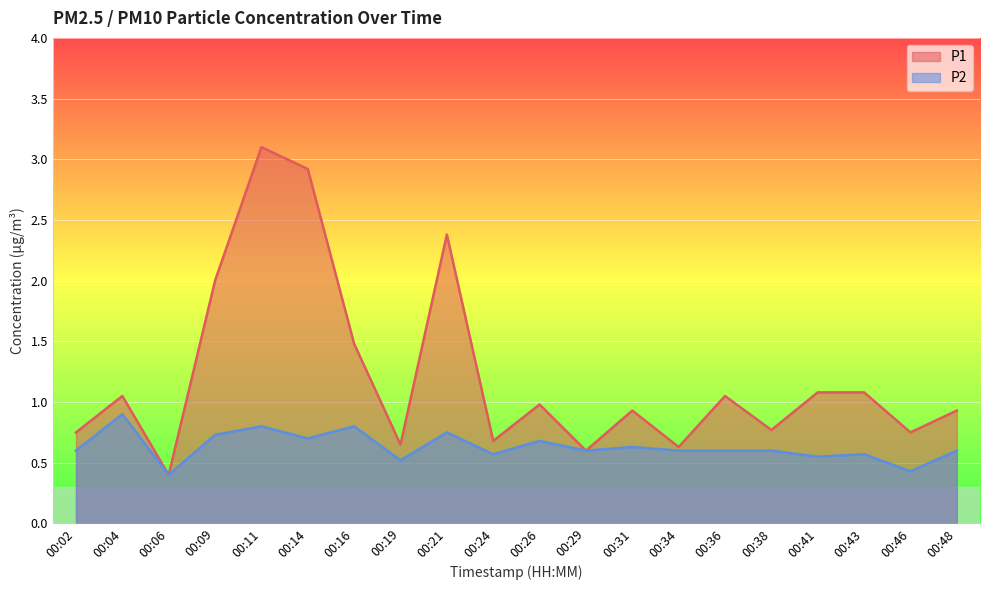

Is the value of P1 at 00:19 greater than the value of P2 at 00:24?

Yes